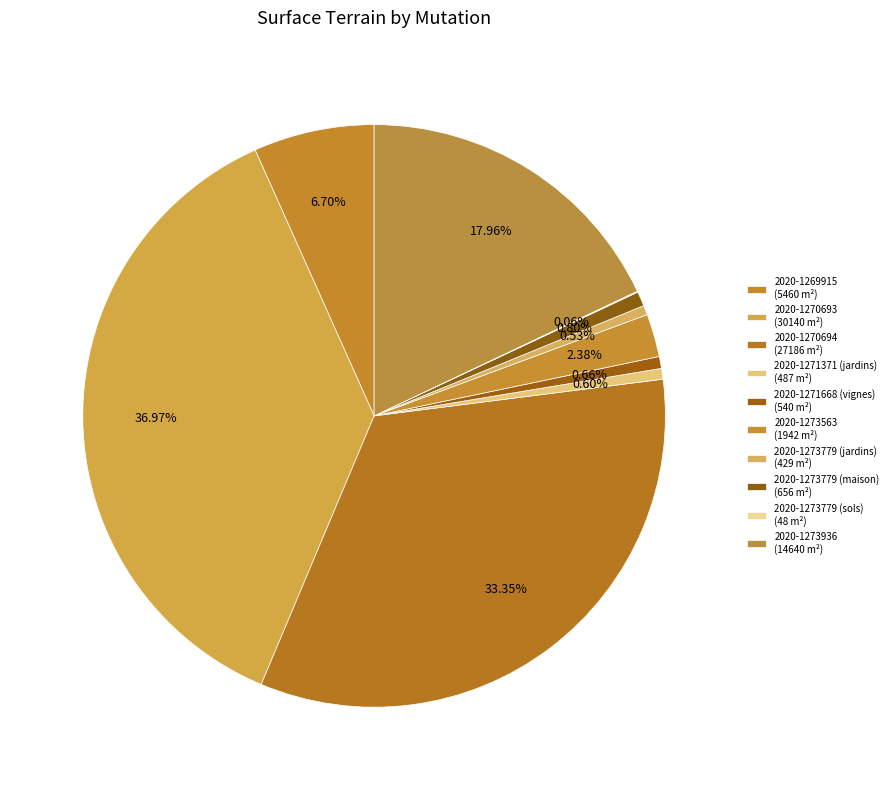

Is the sum of 2020-1269915 and 2020-1273779 (sols) greater than half?

No